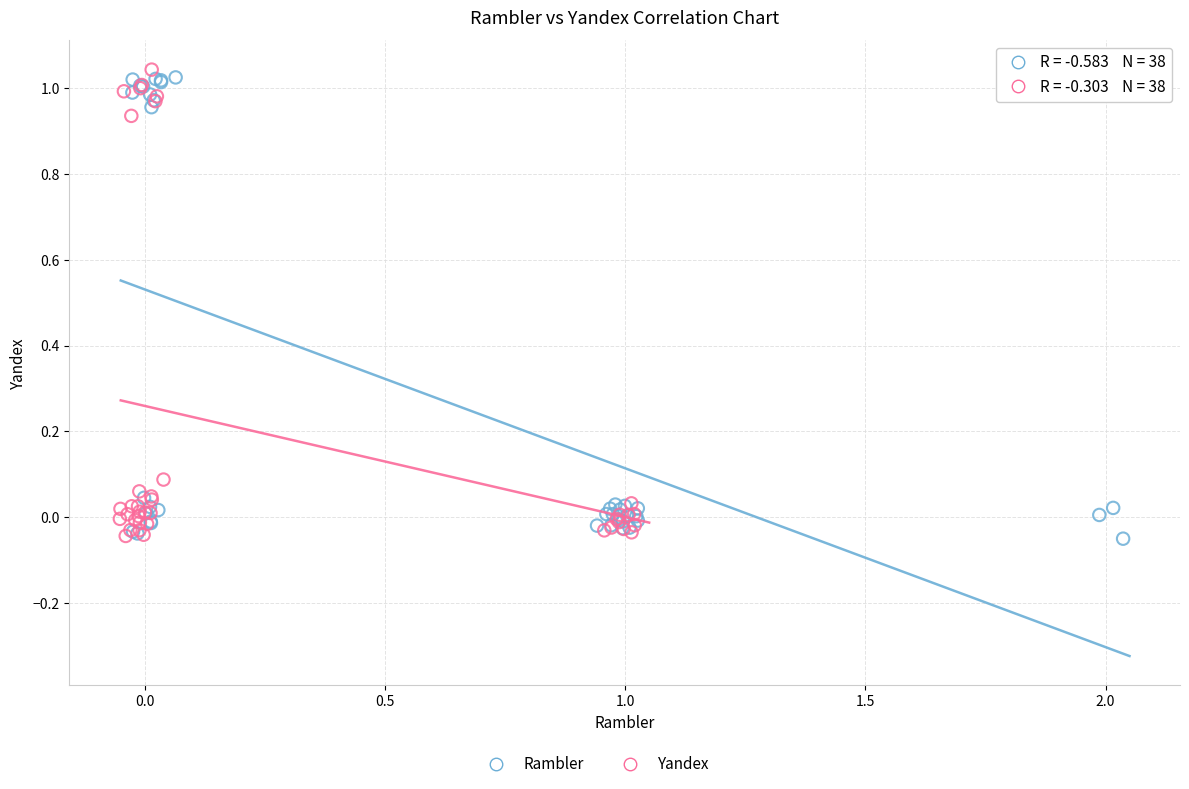

Which series has the widest spread of Y values?

Yandex